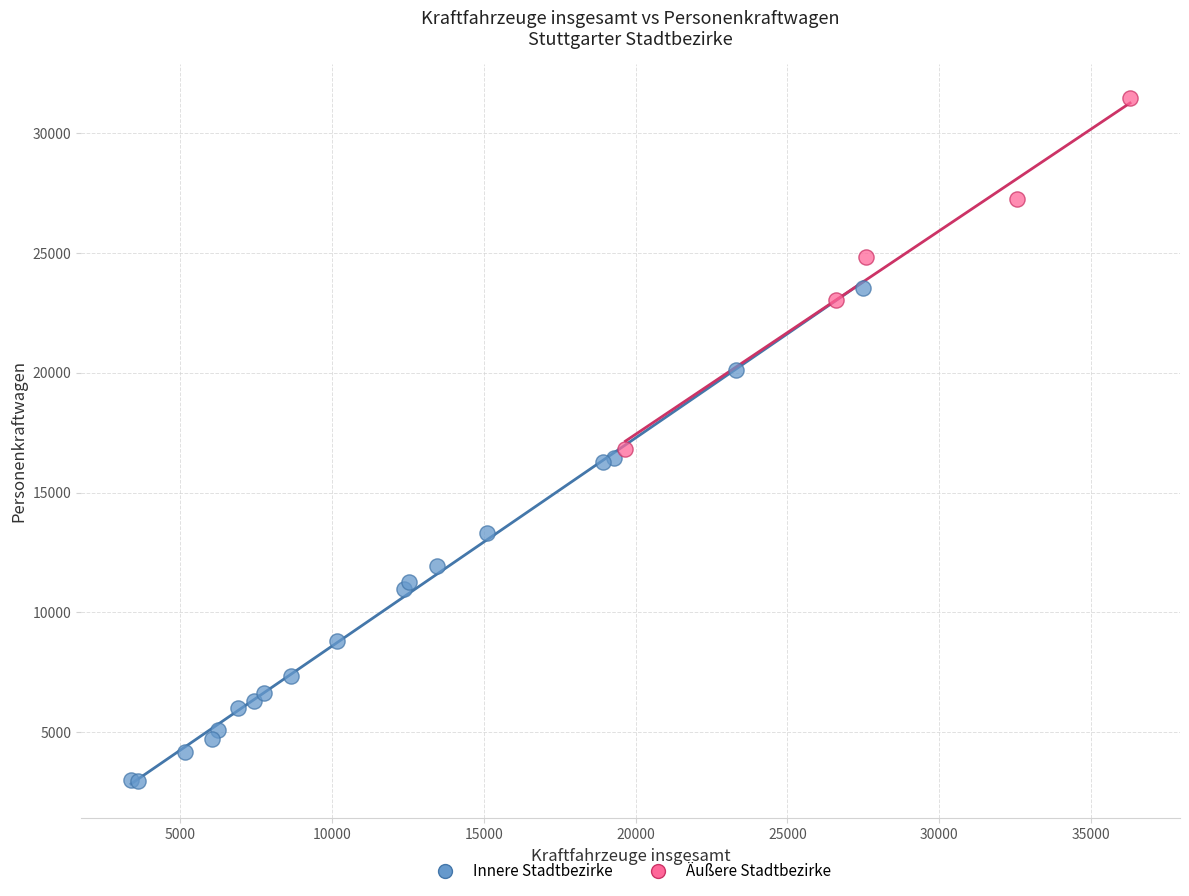

Which series has the widest spread of Y values?

Innere Stadtbezirke